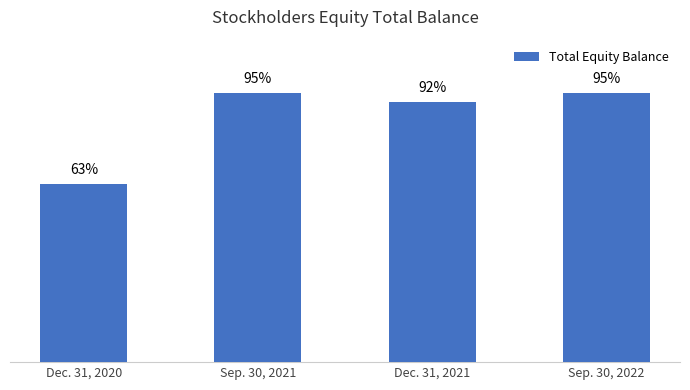

At which label is the value closest to 79?

Dec. 31, 2021